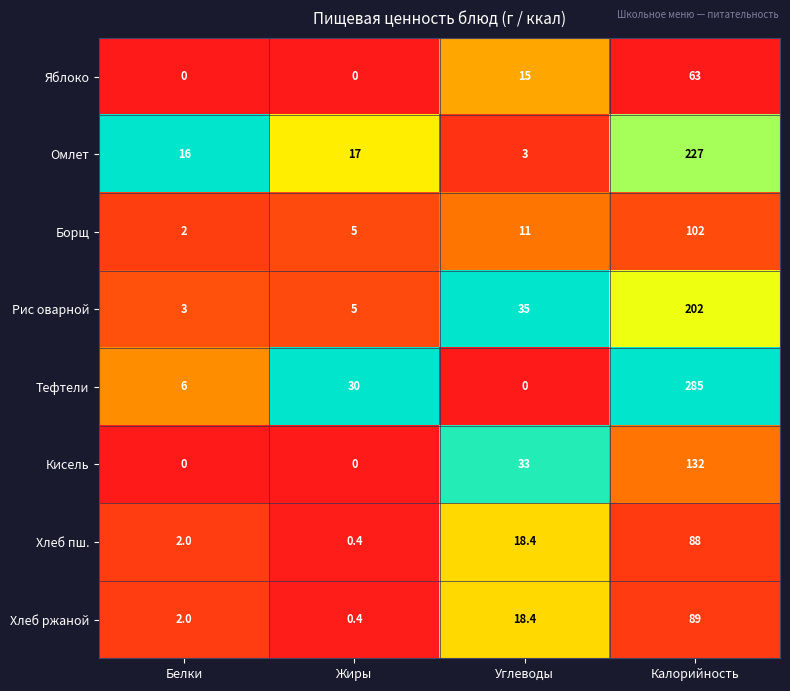

The Рис оварной series shows 202.0 at Калорийность. True or false?

True